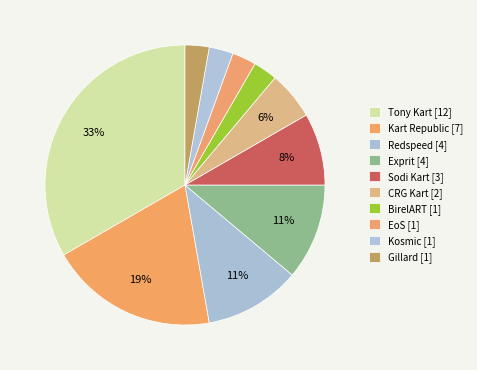

To the nearest percent, what is the average slice percentage?

10%